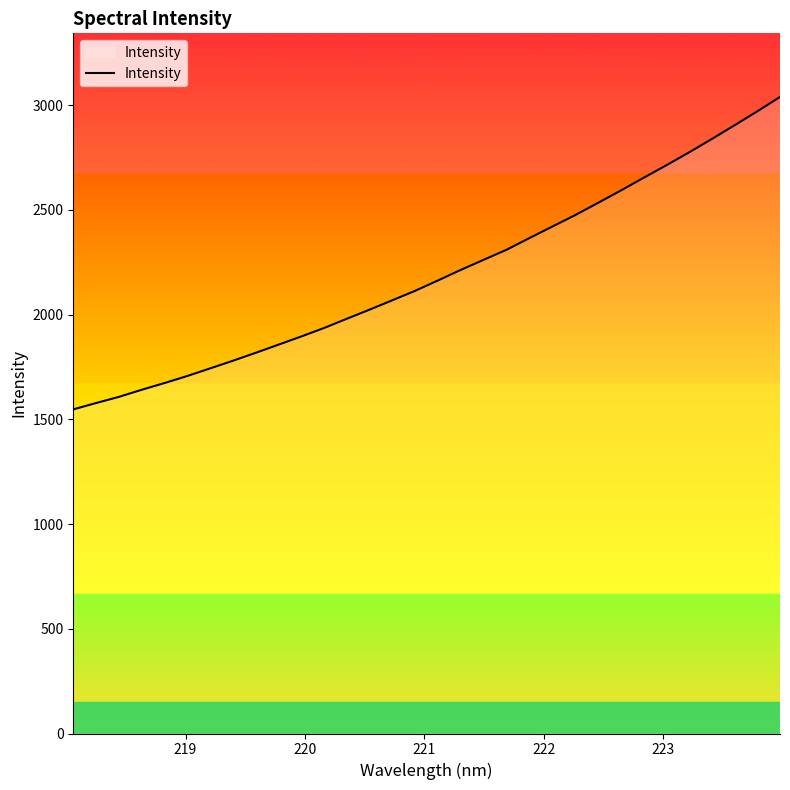

What is the smallest value displayed?

1547.2